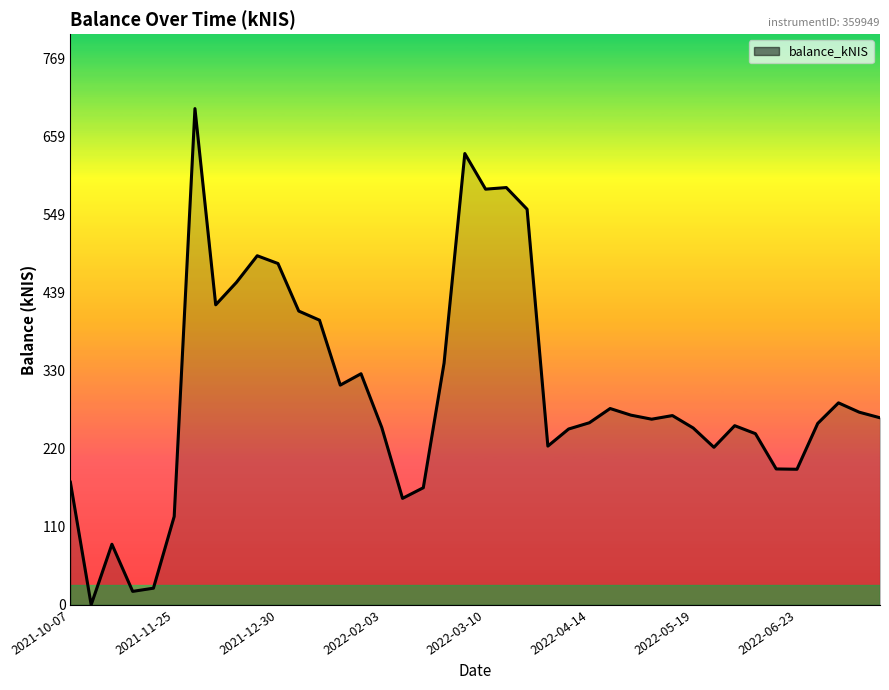

What is the greatest value displayed?

699.1